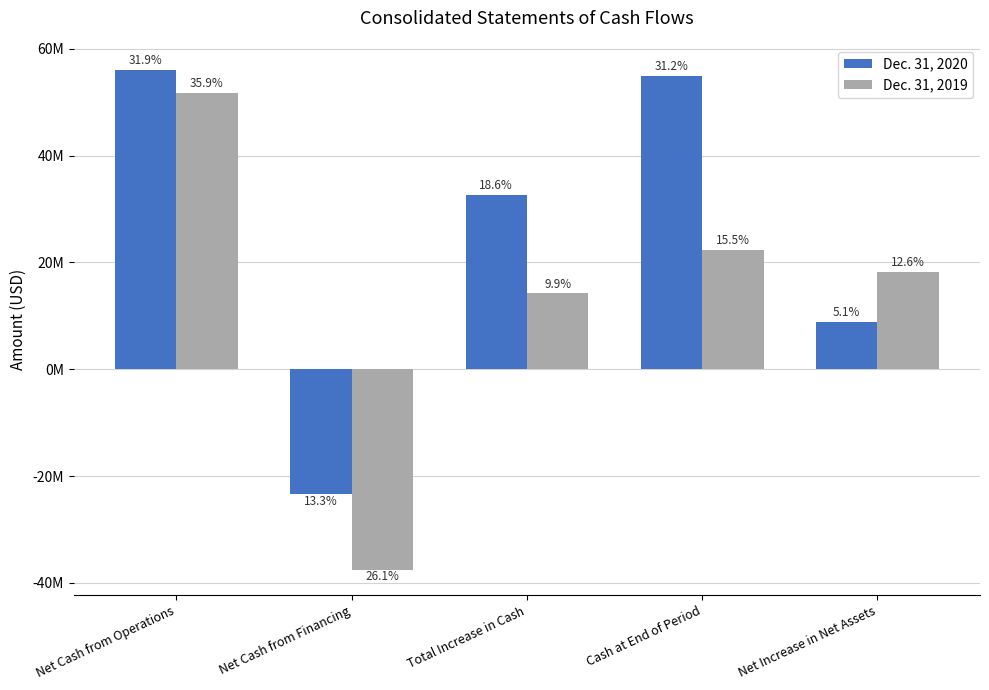

Are the bars horizontal?

No